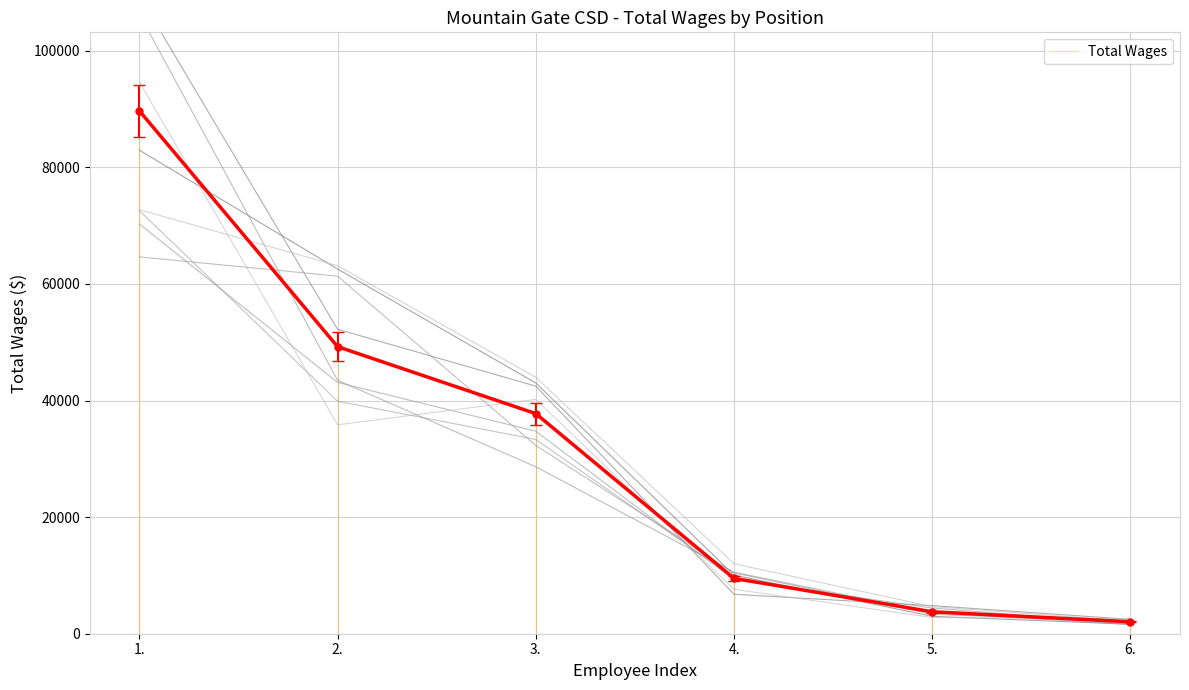

What position from the left is 4.?

4